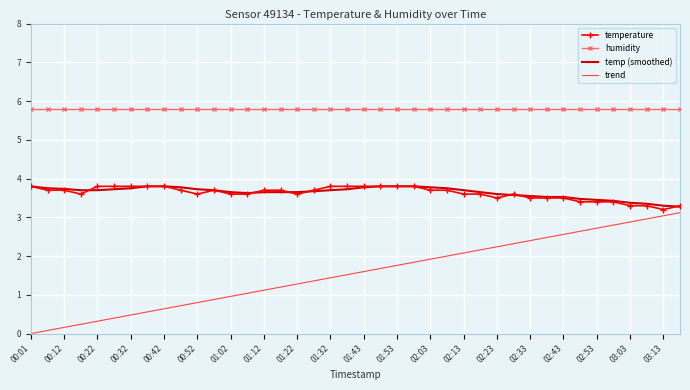

True or false: humidity and temperature intersect in this chart.

False